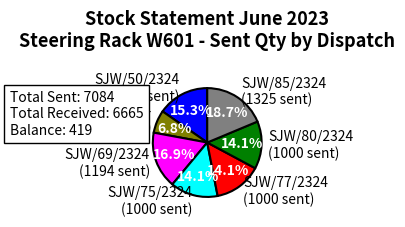

What is the largest slice in the pie chart?

SJW/85/2324 (1325 sent)